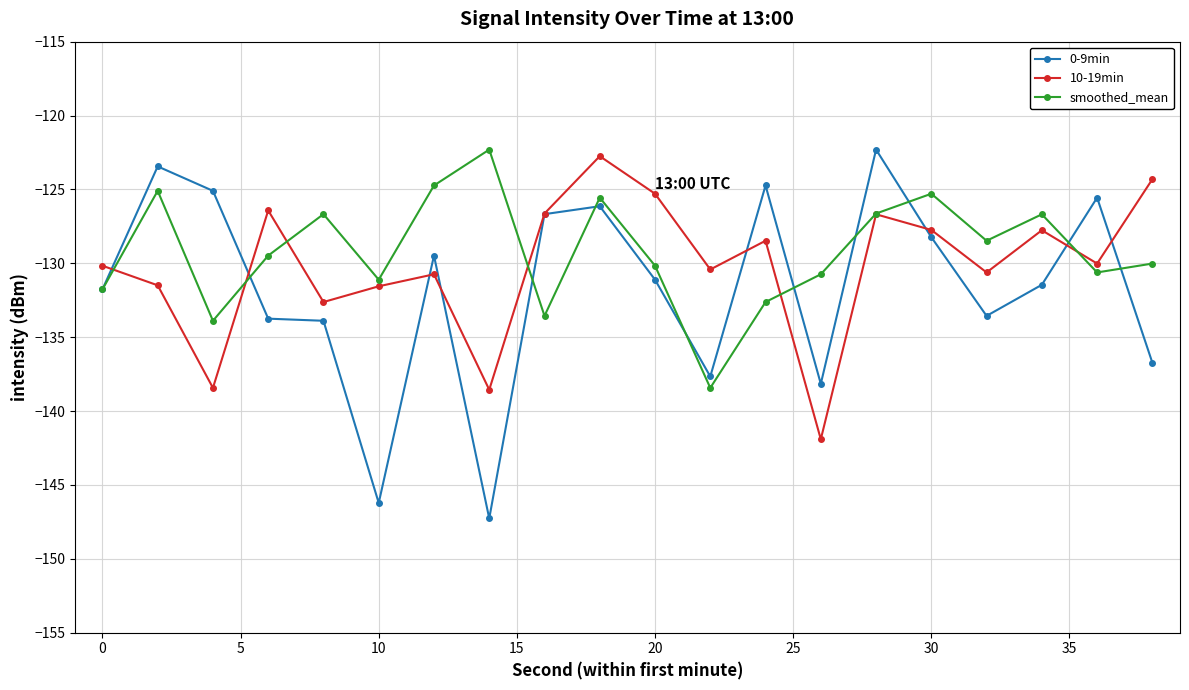

Which series has the largest range (max minus min)?

0-9min